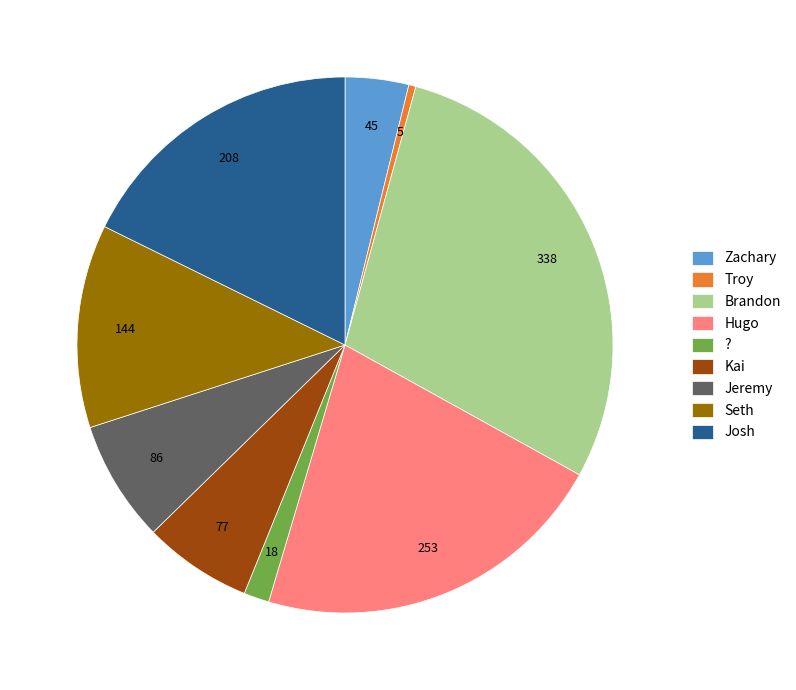

Is the sum of Zachary and Brandon greater than half?

No